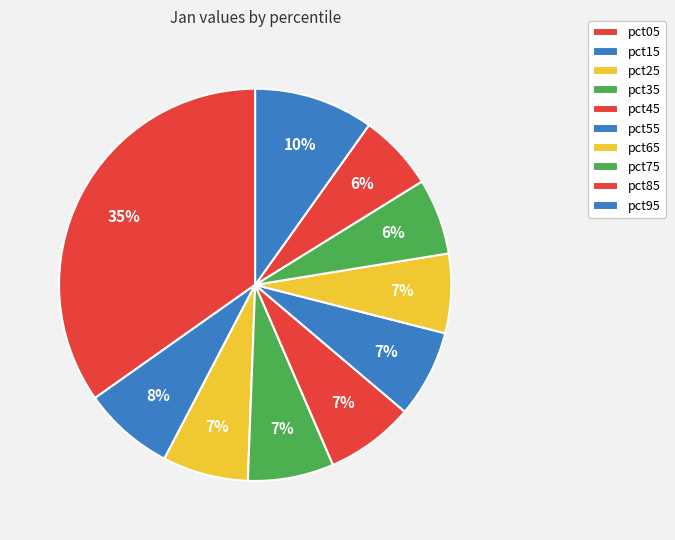

Count the number of slices in the pie.

10